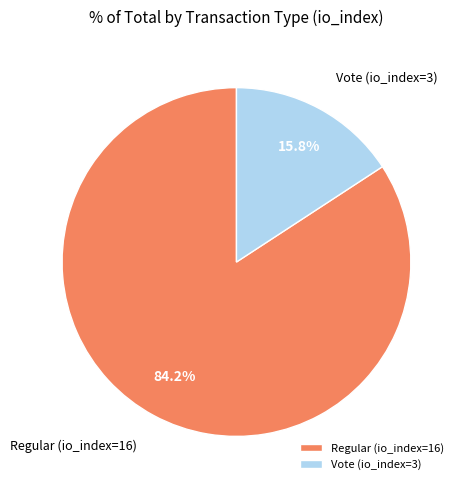

To the nearest percent, what portion does Regular (io_index=16) represent?

84%